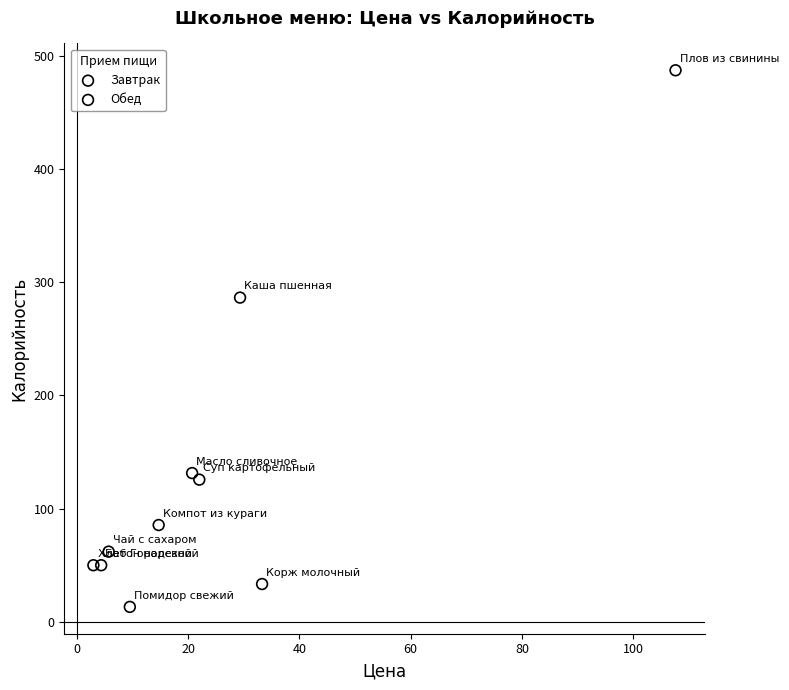

What are all the series names shown in the legend?

Завтрак, Обед